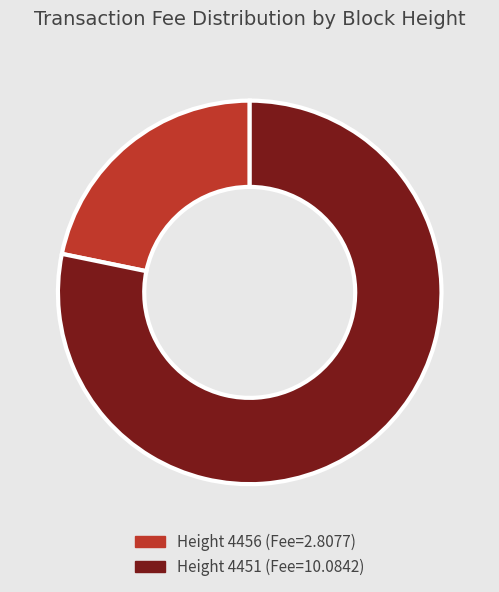

How many slices are in this pie chart?

2